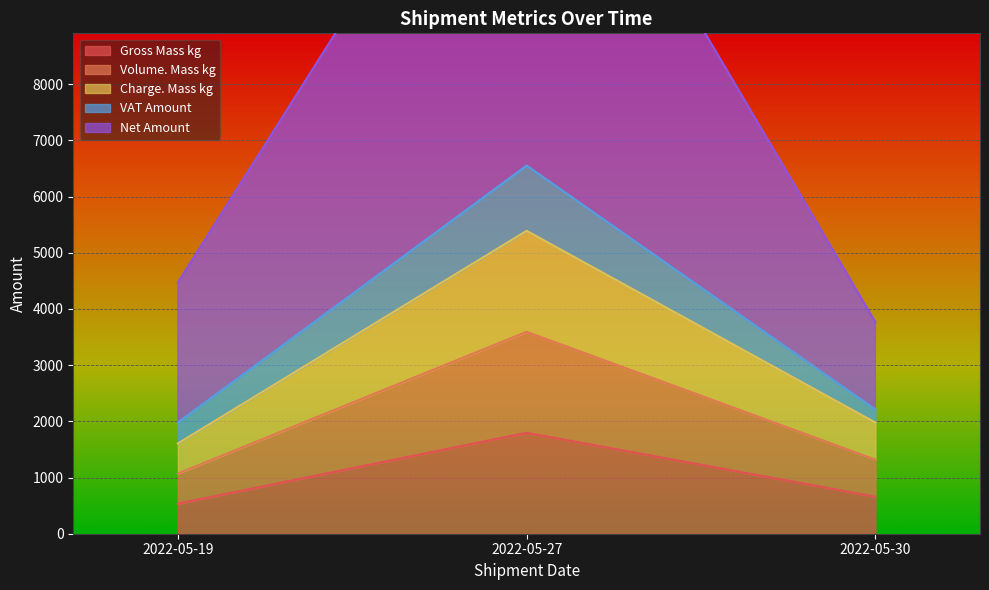

What value does the Charge. Mass kg series have at 2022-05-19?

1606.5